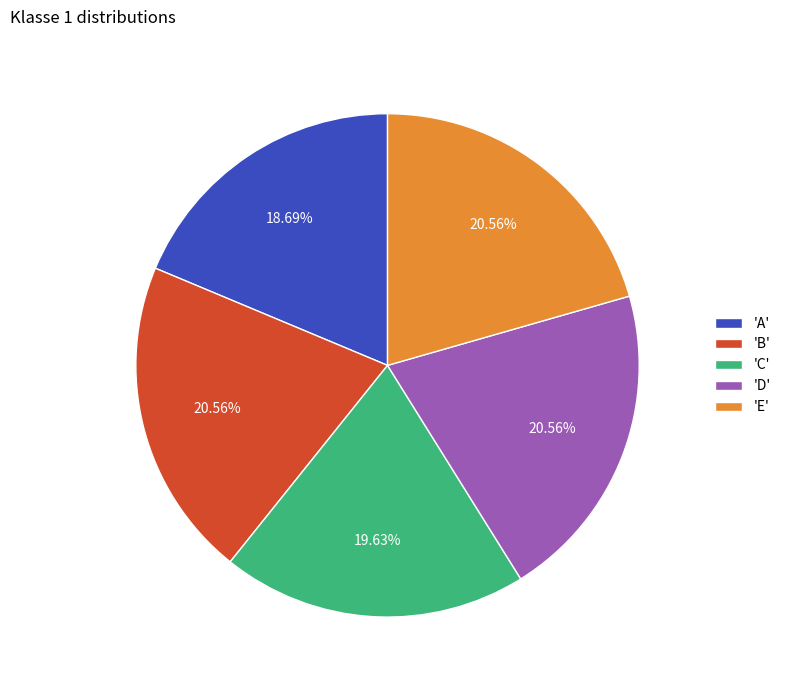

Does 'D' represent more than half of the total?

No